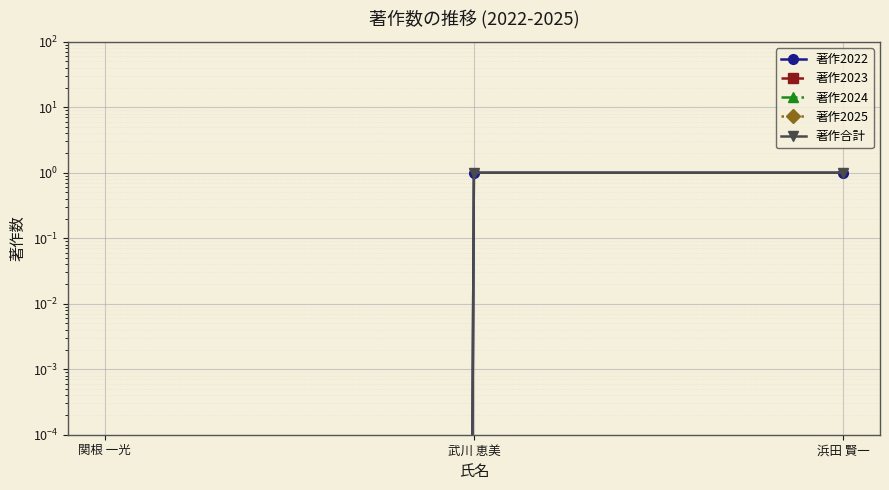

How many categories are shown in the chart?

3